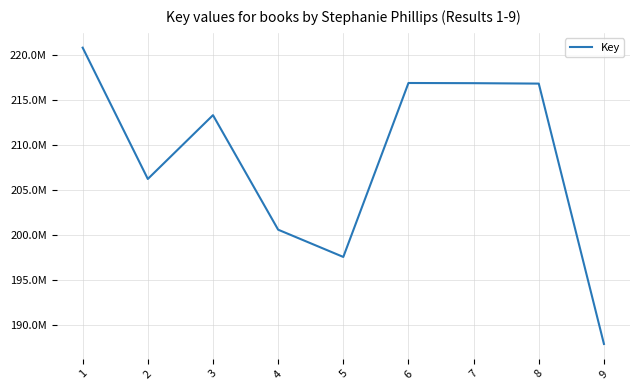

List the labels in order of value, largest first.

1, 6, 7, 8, 3, 2, 4, 5, 9